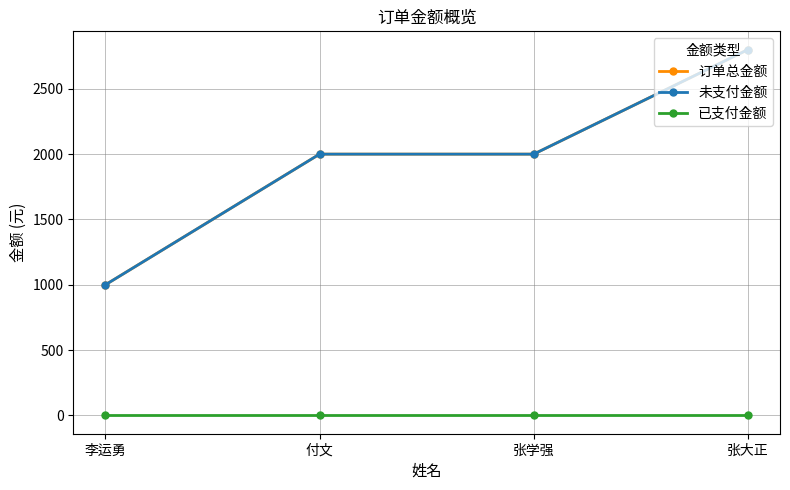

Is it true that 已支付金额 equals 0 at 张大正?

True